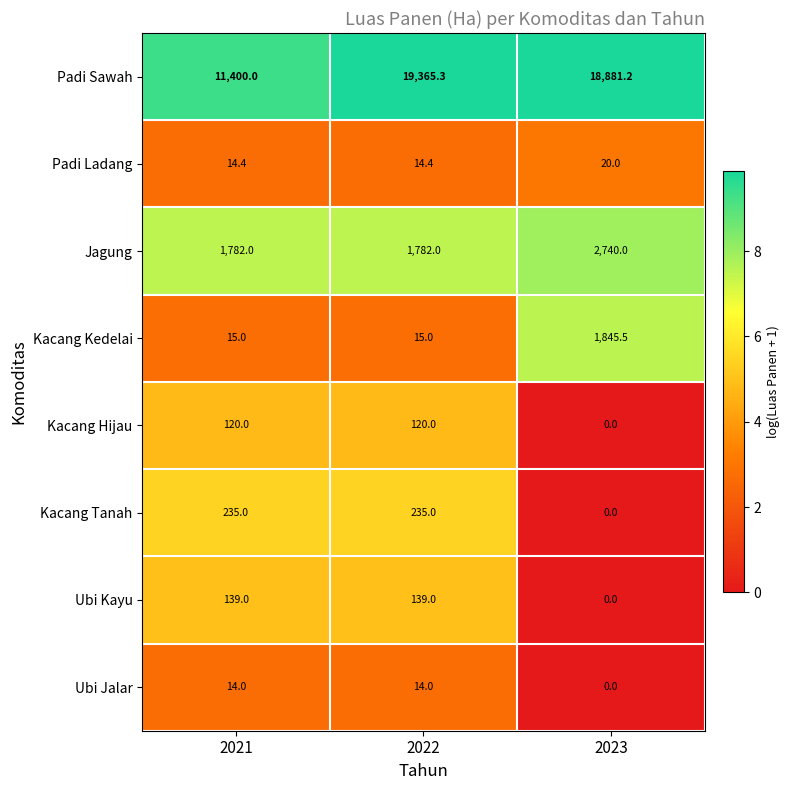

Is it true that Padi Sawah equals 11400.0 at 2021?

True